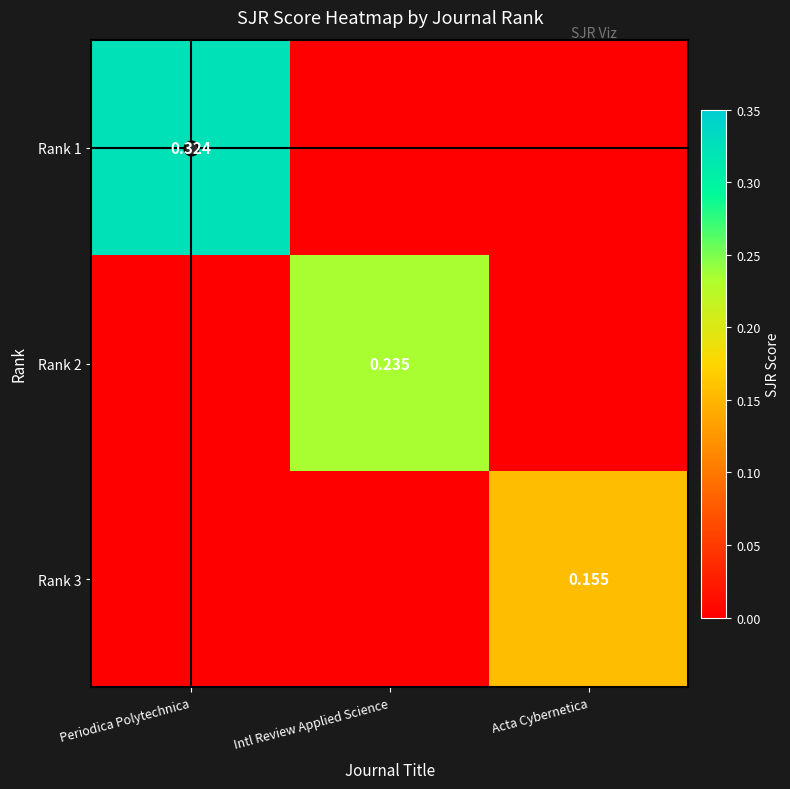

Where is Rank 2 nearest to the value 0?

Periodica Polytechnica